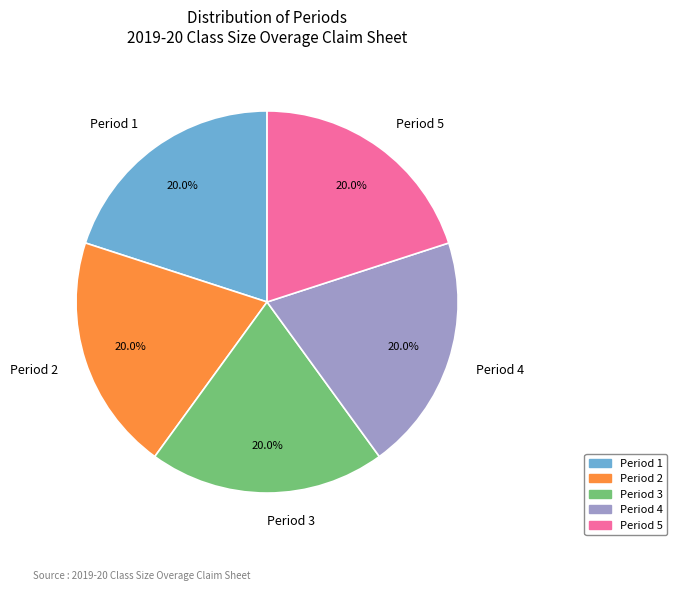

Is Period 1 the majority of the pie?

No